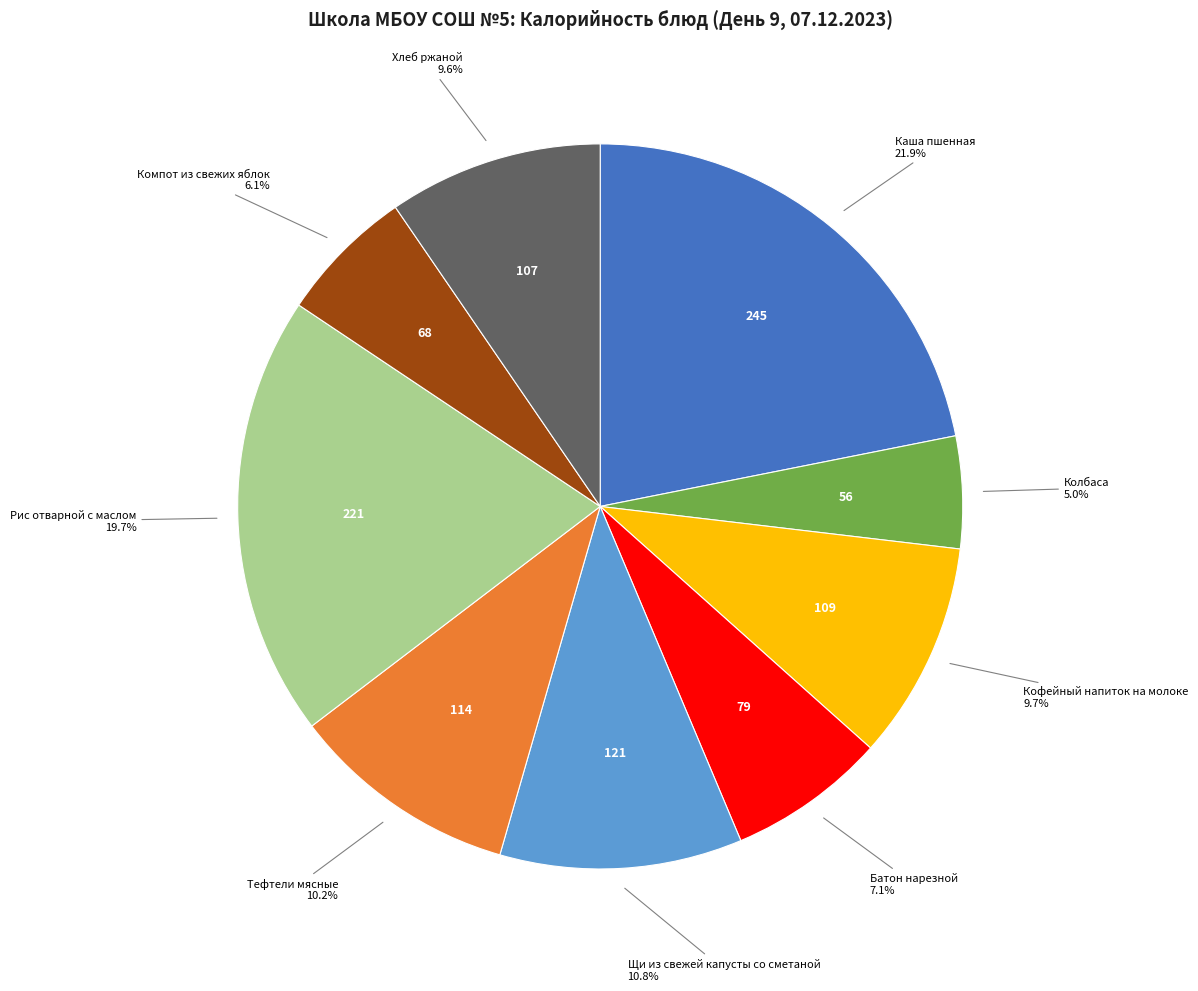

Does any single category account for the majority?

No